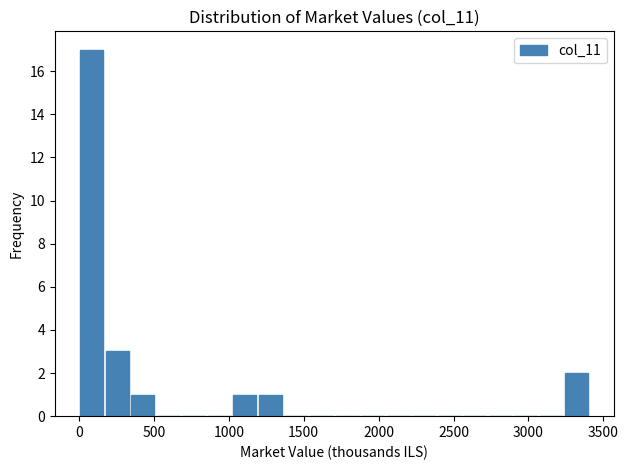

Read against the x-axis, roughly where is the centre of the tallest bar?

100